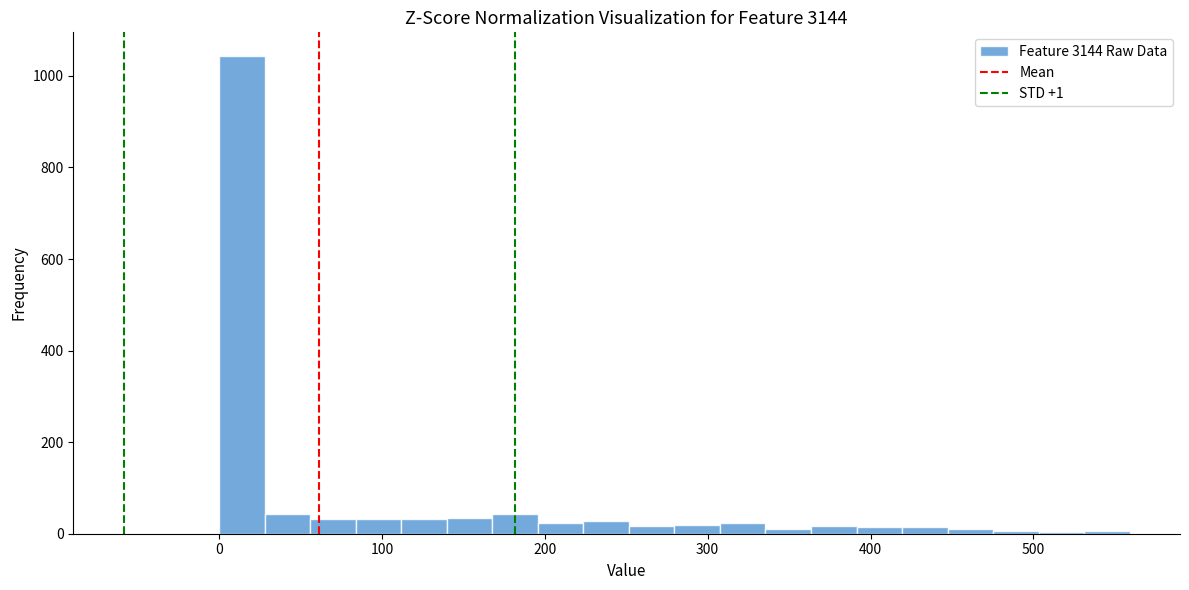

Around what value on the x-axis is the tallest bar? Give the approximate position of its centre, as read against the axis.

10